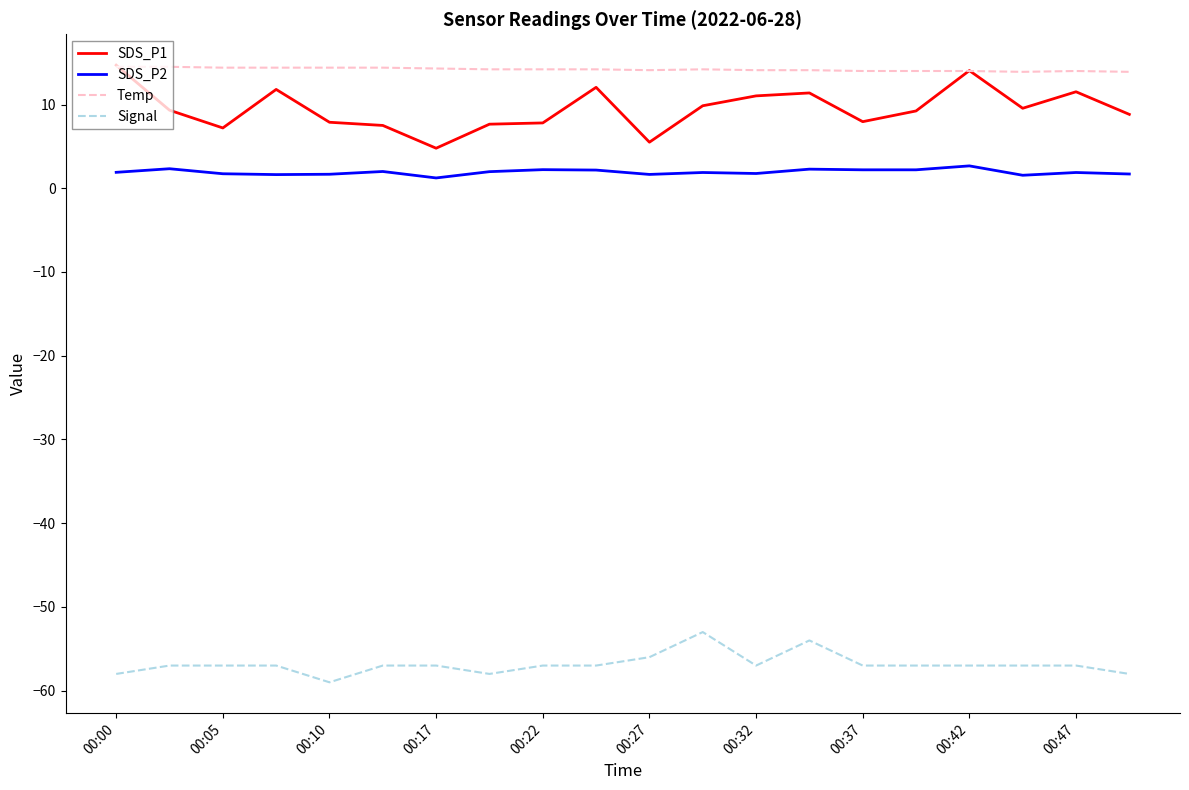

True or false: SDS_P2 and SDS_P1 intersect in this chart.

False